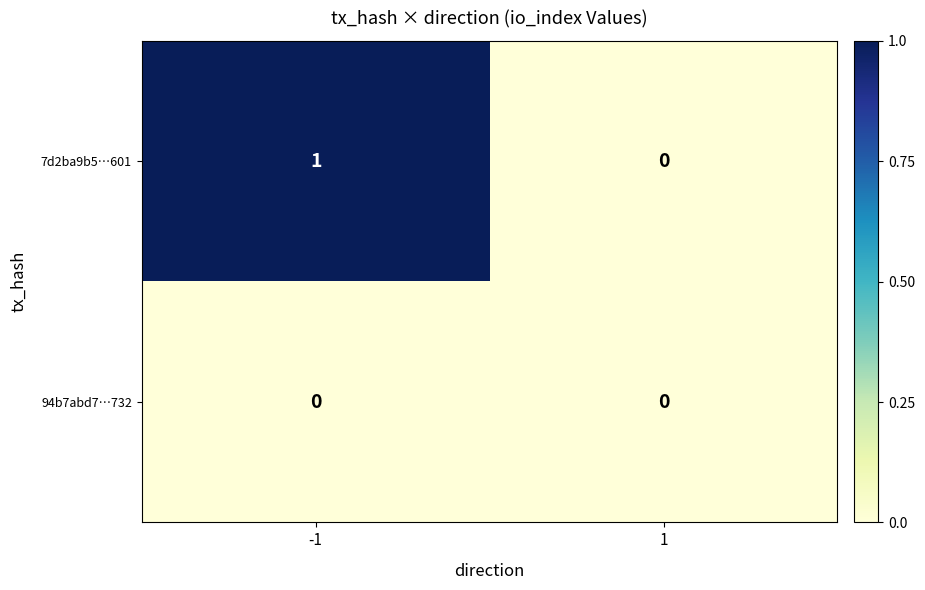

Reading left to right, transcribe all the data shown in this chart.

7d2ba9b5…601: -1=1	1=0
94b7abd7…732: -1=0	1=0